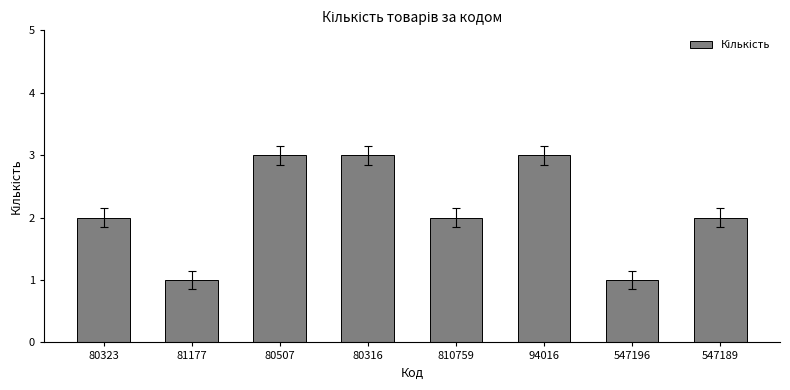

True or false: the data shows 1 at 547189.

False